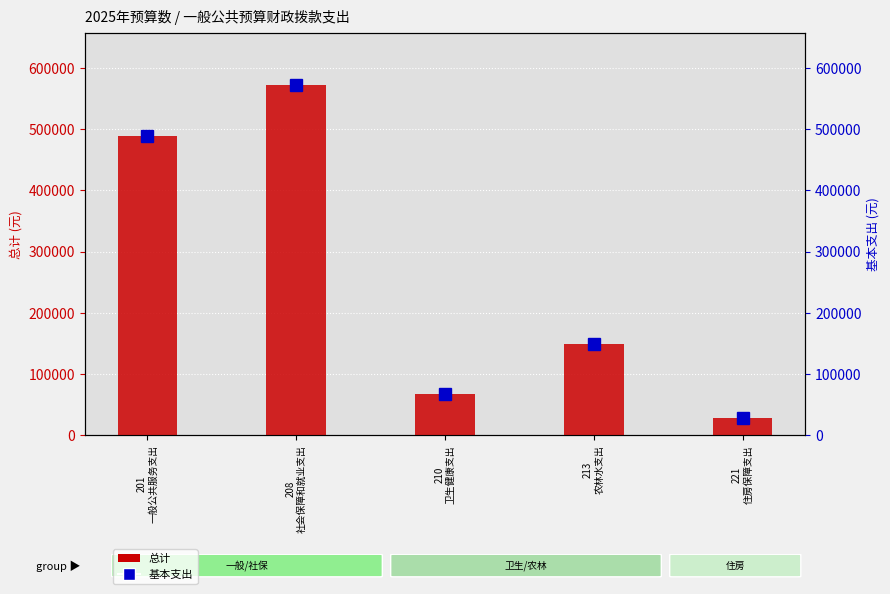

What are all the series names shown in the legend?

总计, 基本支出